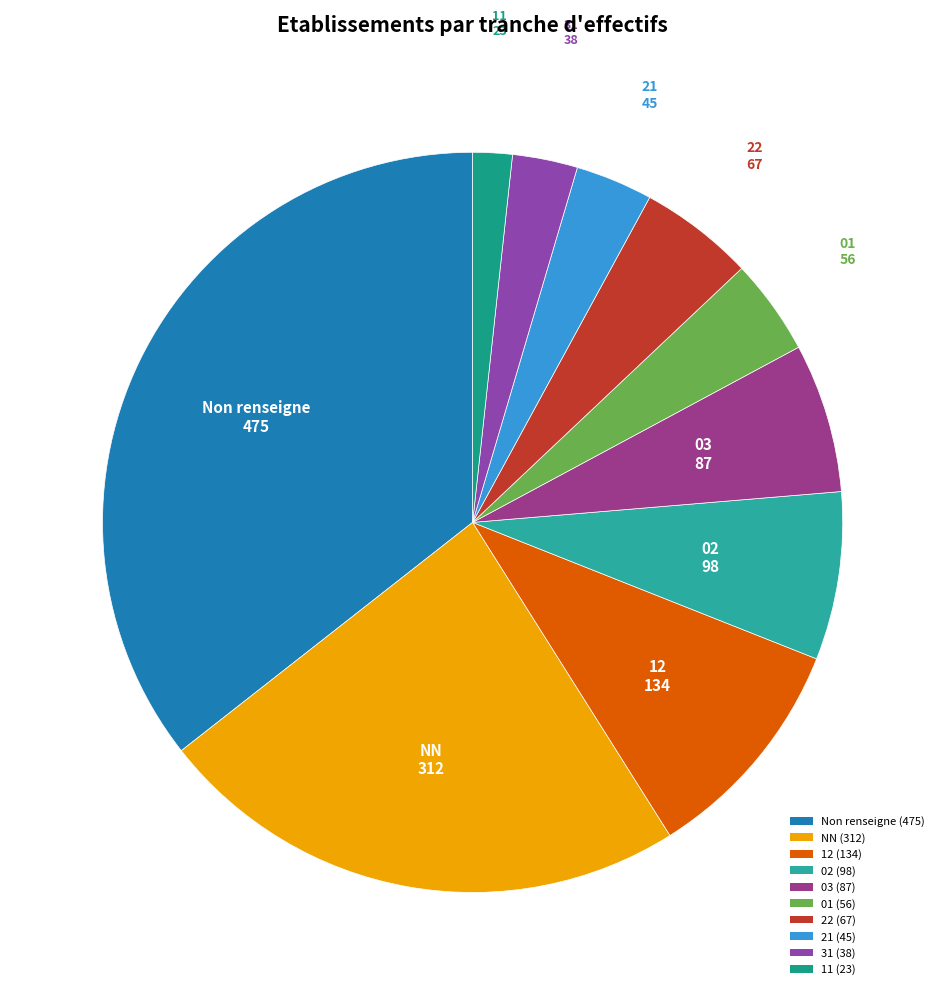

Count the number of slices in the pie.

10